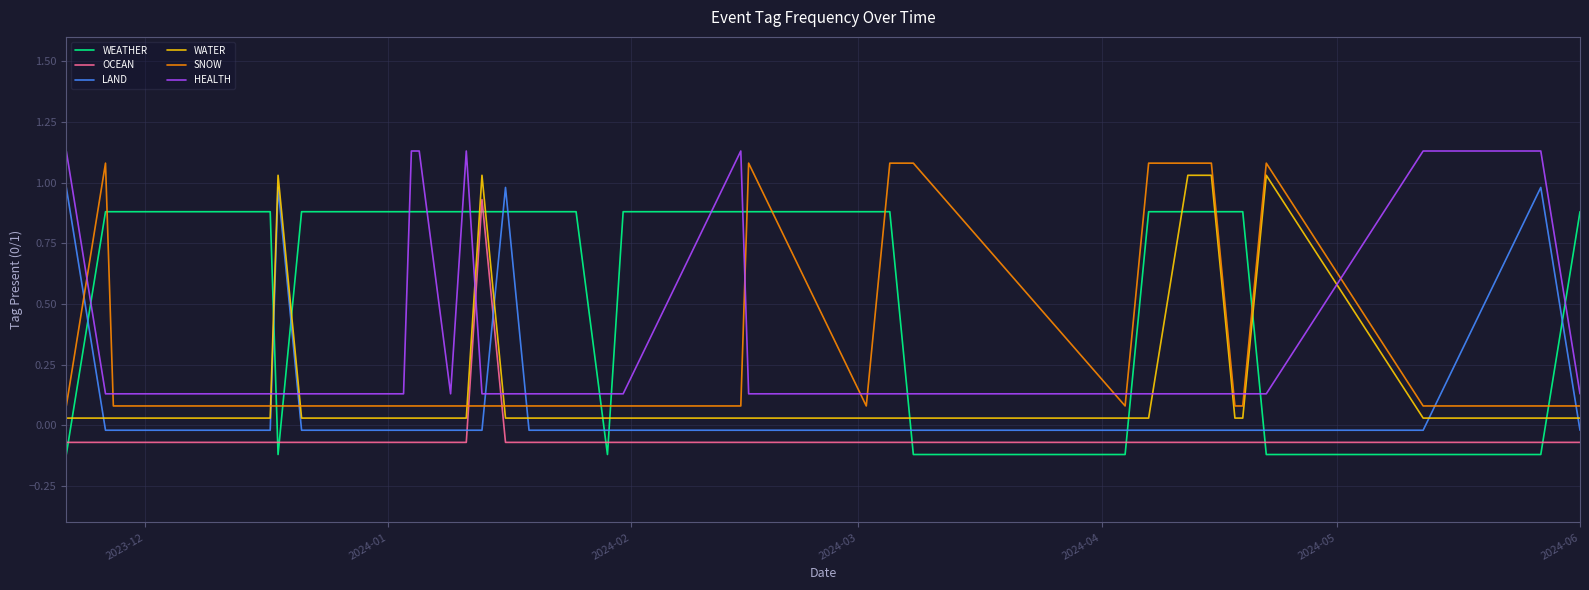

Does the chart display data point markers on the line(s)?

No